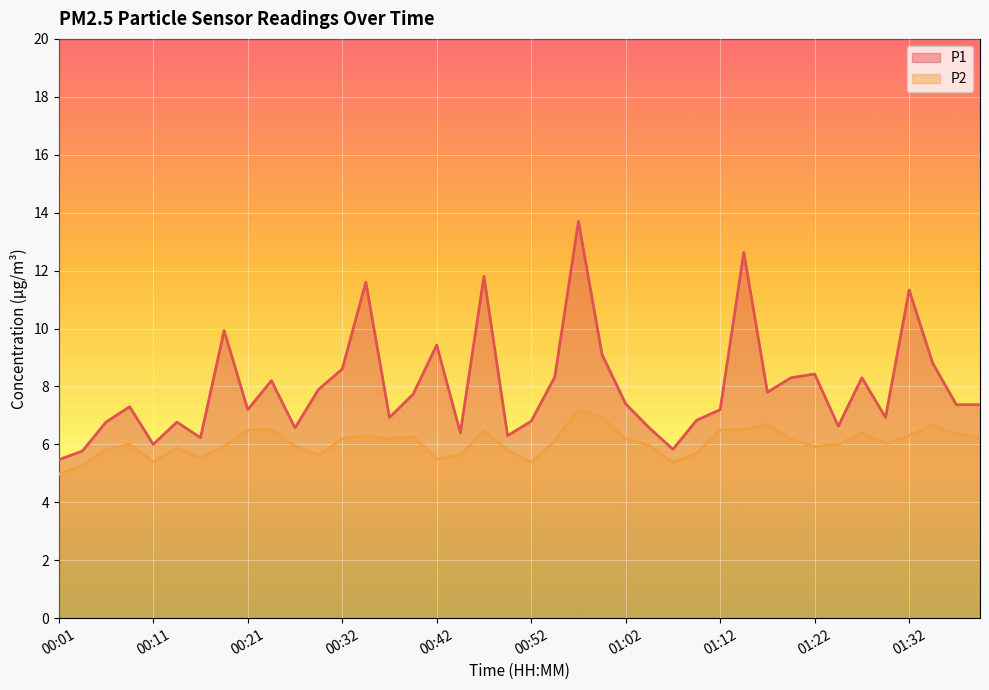

What is the minimum value shown in the chart?

5.0